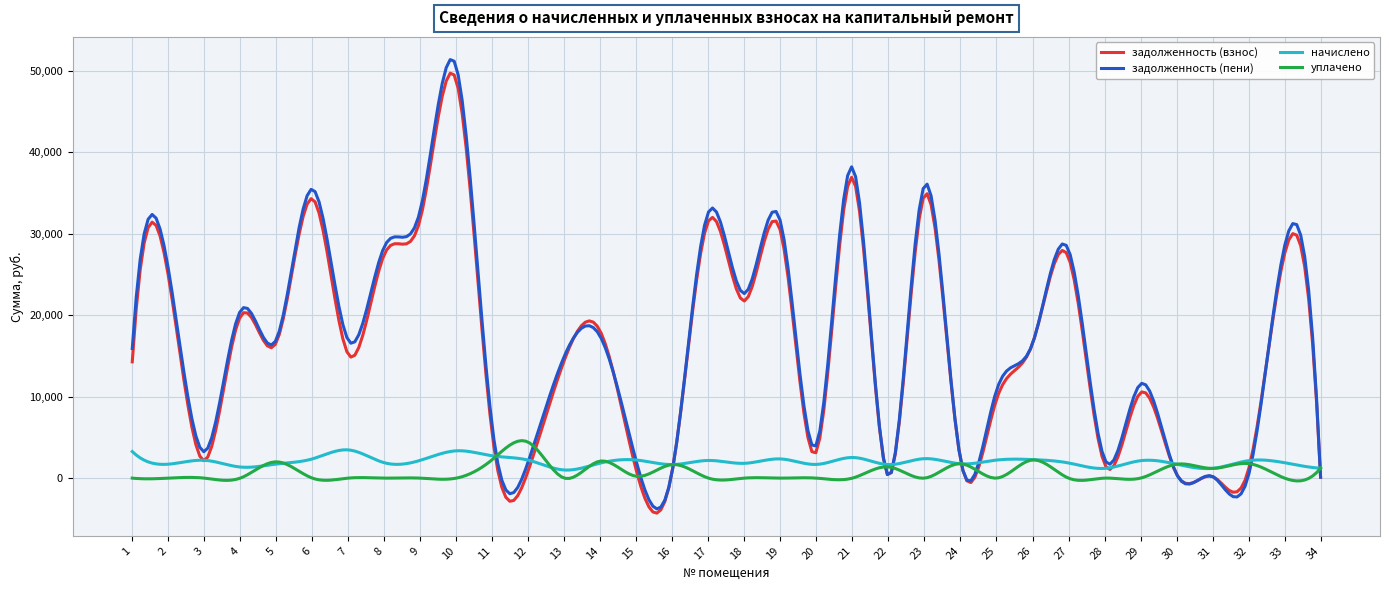

Which series has the widest spread of values?

задолженность (пени)